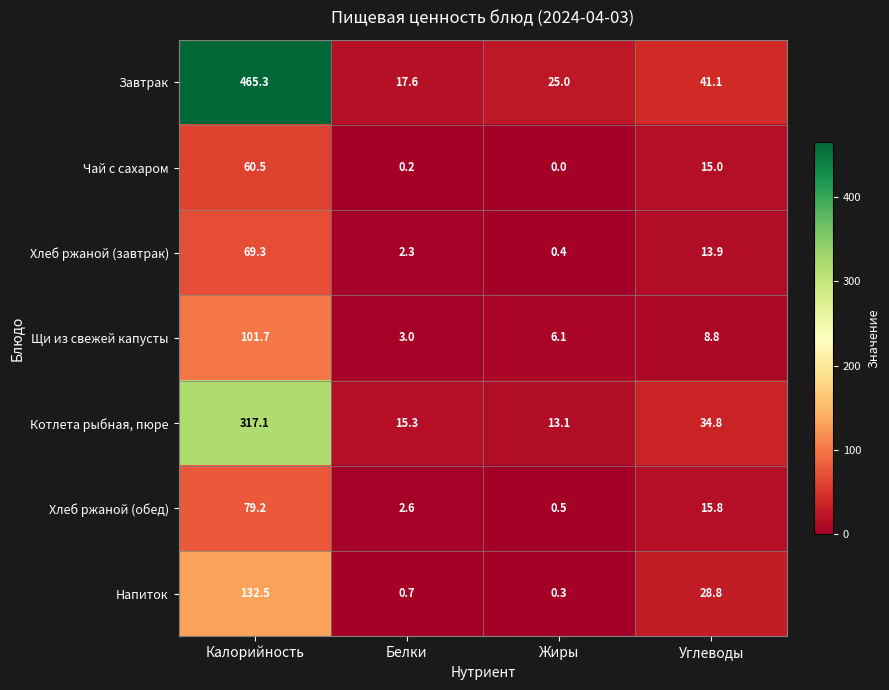

Which category has the highest value in the Завтрак series?

Калорийность